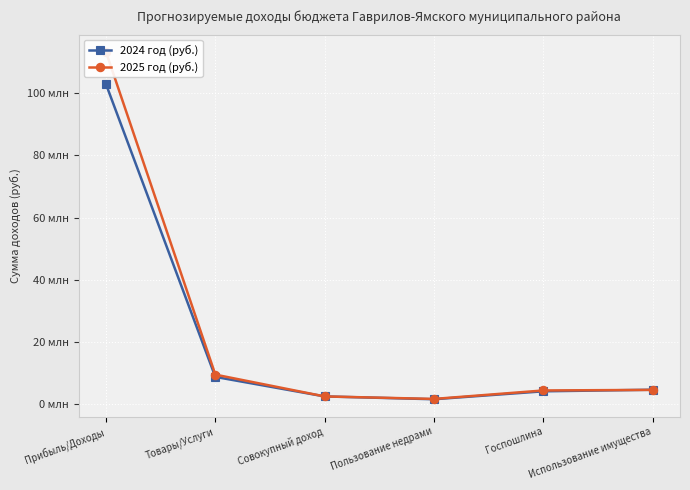

At which category is the sum across all series the highest?

Прибыль/Доходы